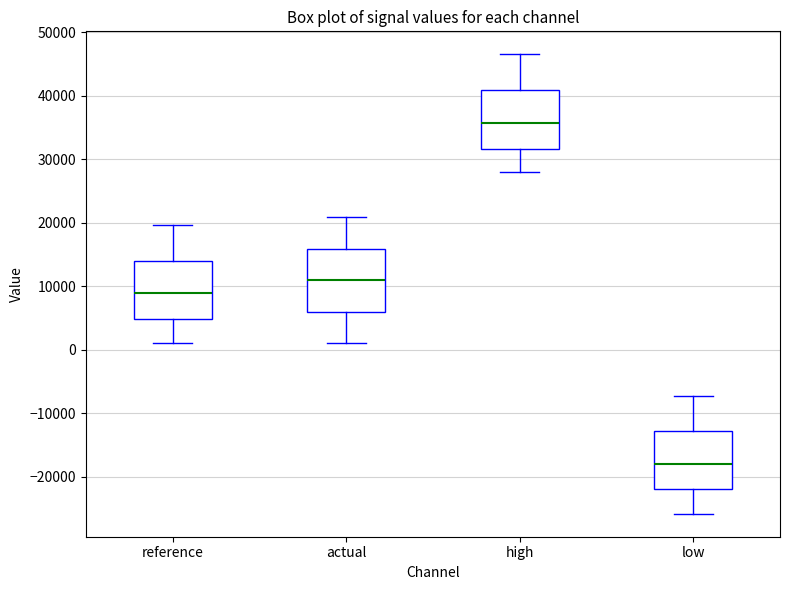

Reading left to right, transcribe this box plot: for each box, give where its median line is, the range the box spans, and where its two whiskers end, as read against the y-axis. The values are not printed on the chart, so give them approximately, as read against the axis.

reference: median 9000, box 5000 to 14000, whiskers 1000 to 20000
actual: median 11000, box 6000 to 16000, whiskers 1000 to 21000
high: median 36000, box 32000 to 41000, whiskers 28000 to 47000
low: median -18000, box -22000 to -13000, whiskers -26000 to -7000